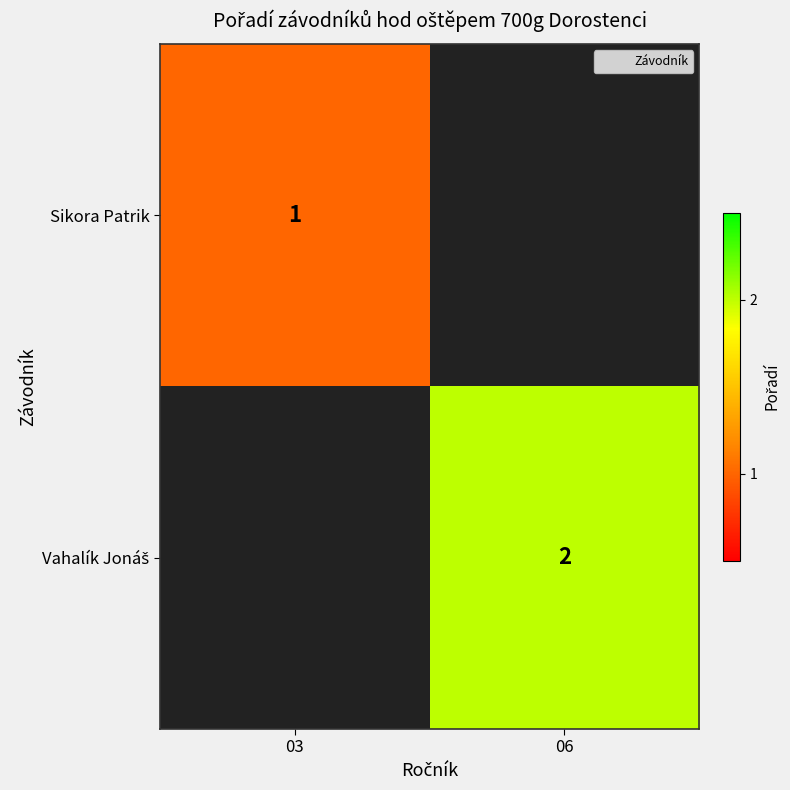

At which category does the chart reach its minimum across all series?

03